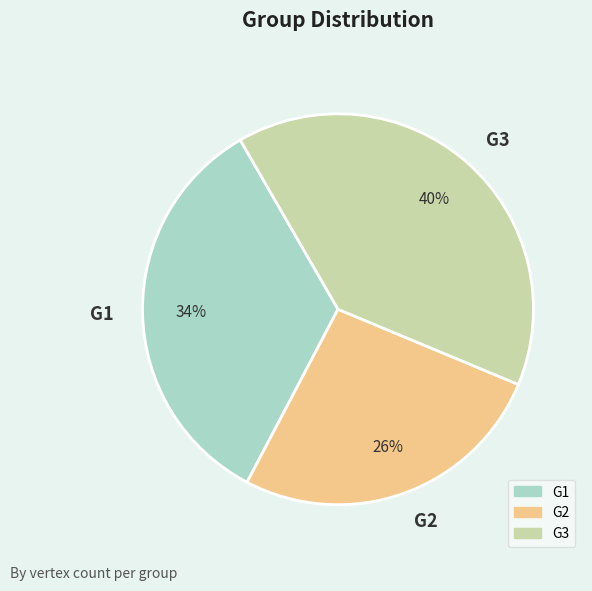

Is the sum of G2 and G1 greater than half?

Yes